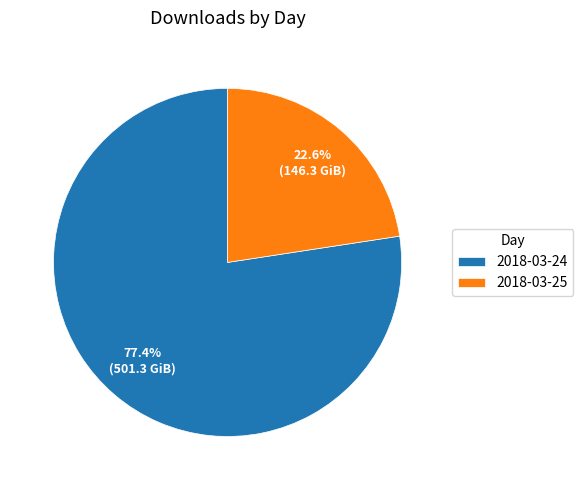

The 2018-03-25 slice represents 12% of the pie. True or false?

False